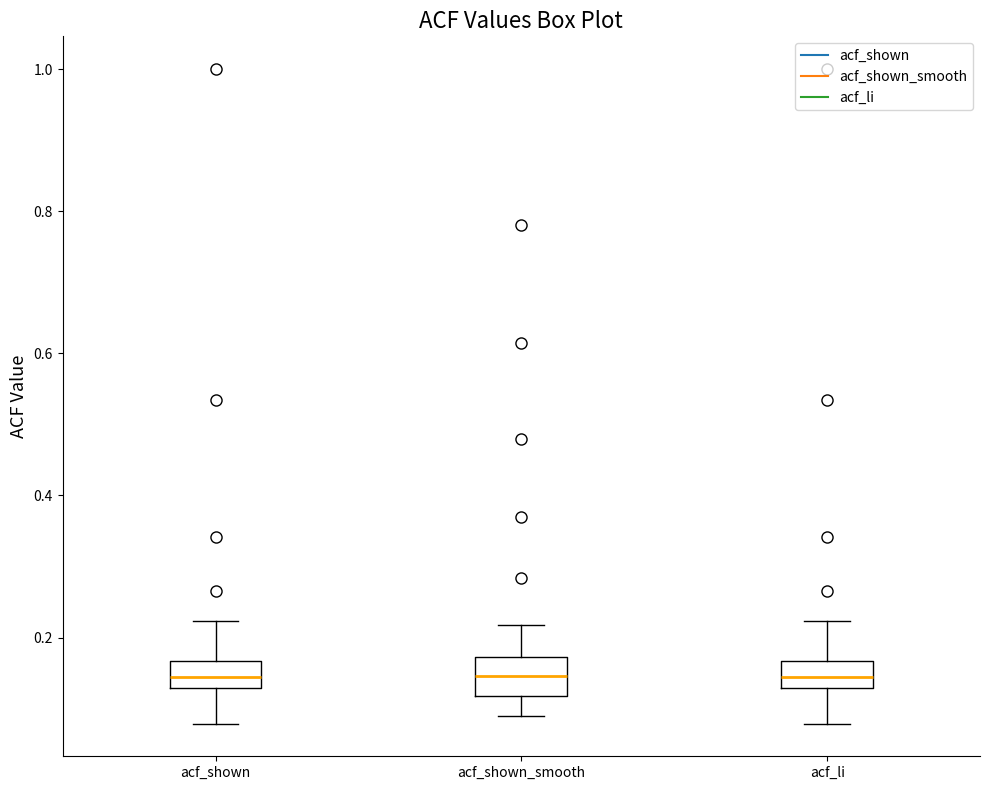

Where does the median line of the box for acf_shown_smooth sit on the y-axis? The values are not printed on the chart, so give them approximately, as read against the axis.

0.14